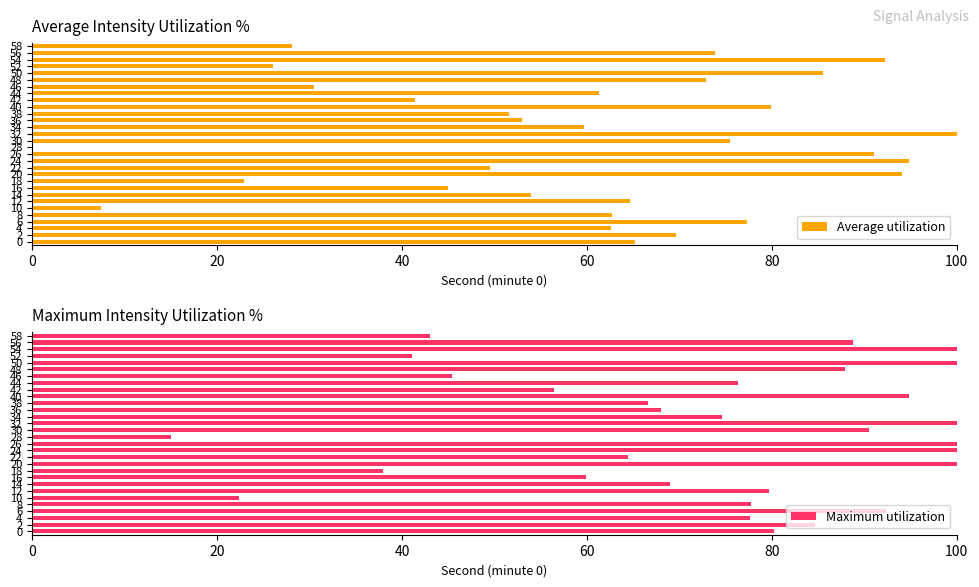

Which series has the largest range (max minus min)?

Average utilization